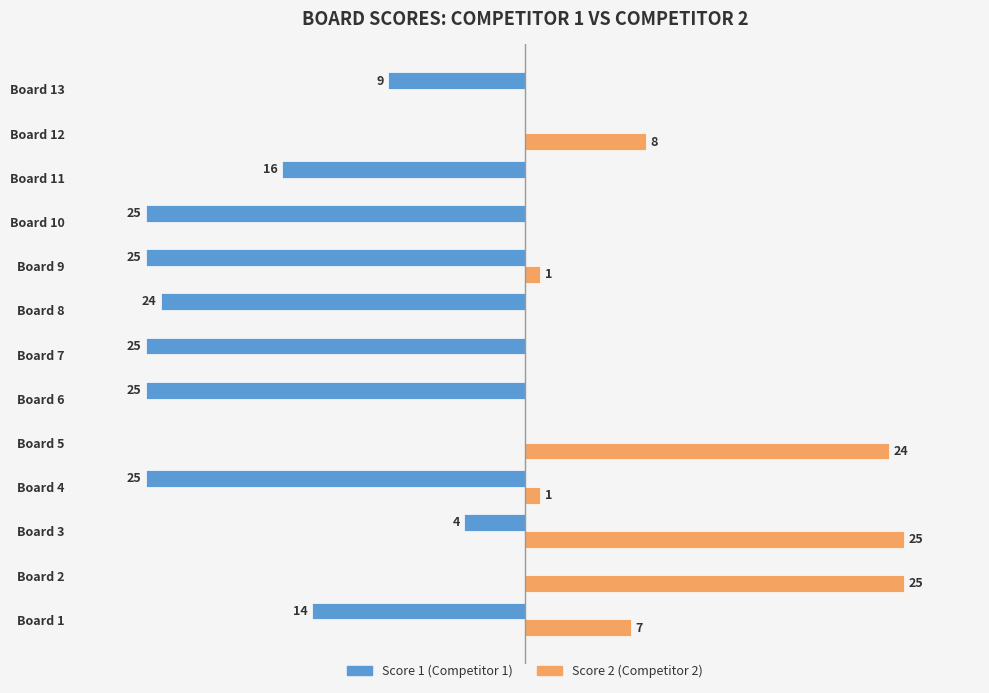

At which category is the sum across all series the highest?

Board 2